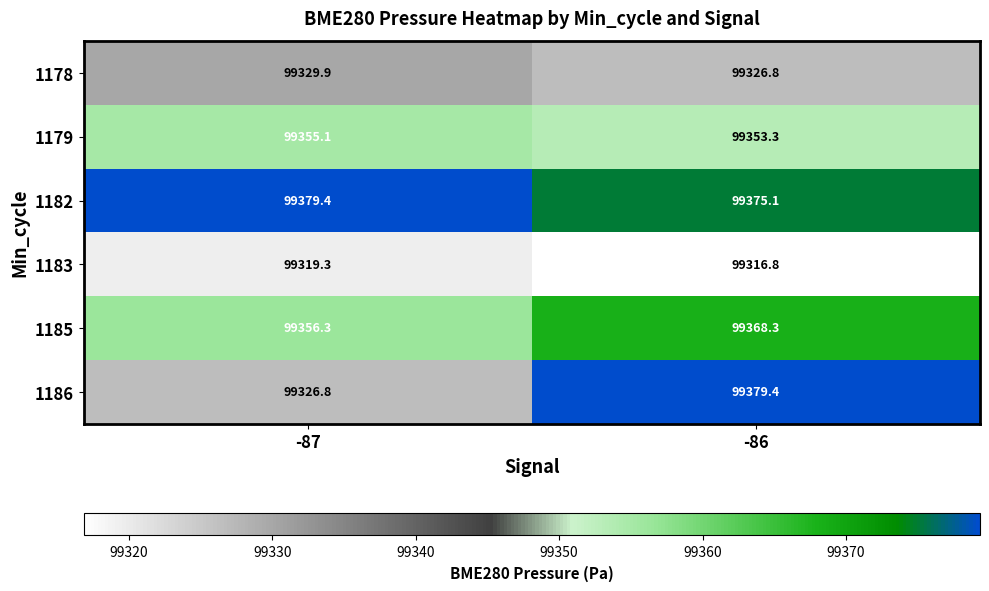

Which series has the largest total across all categories?

1182